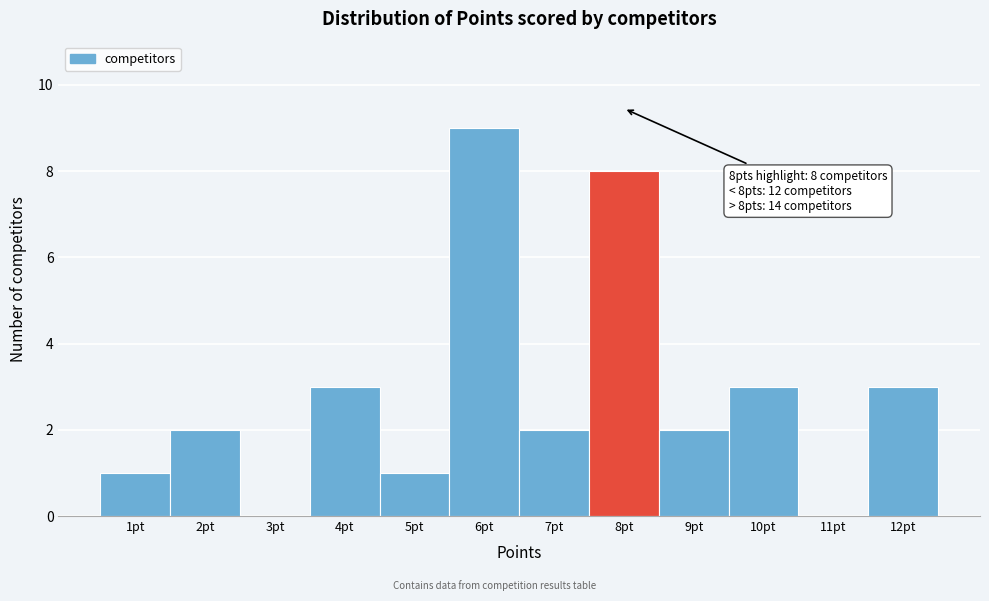

Which range on the x-axis has the tallest bar?

5.5 to 6.5